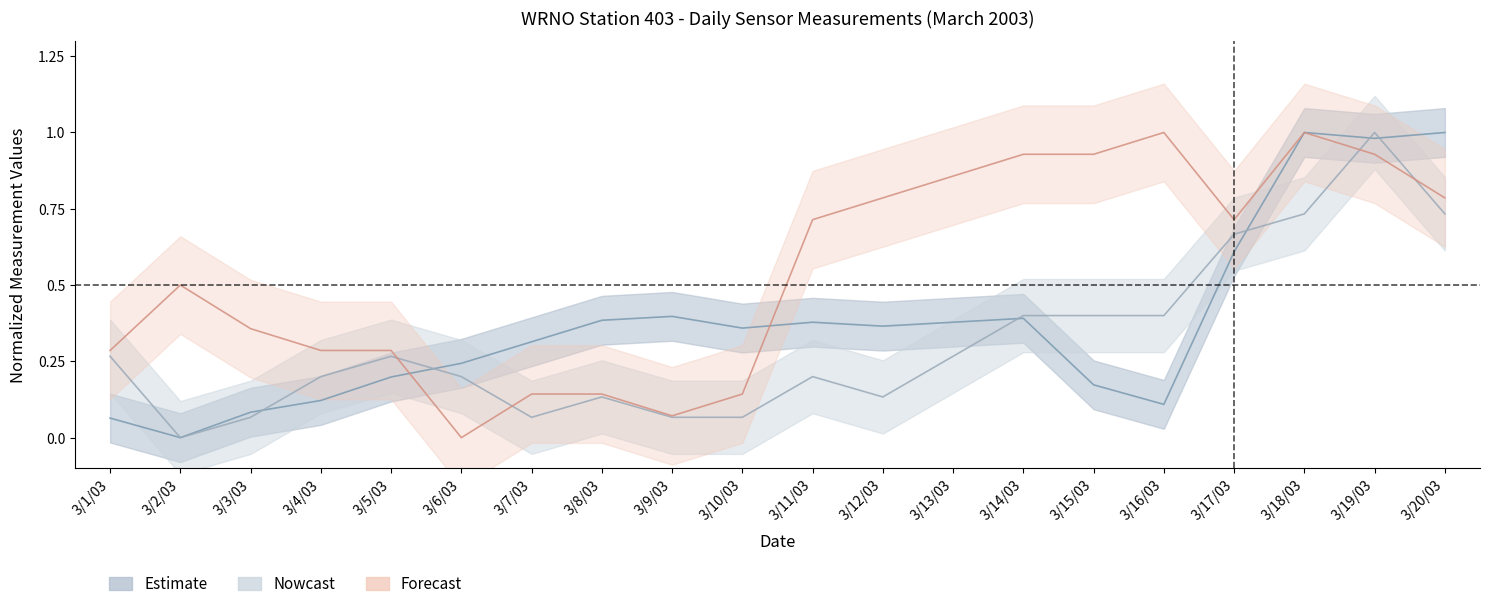

What is the sum of all FB ELEV values?

10.9